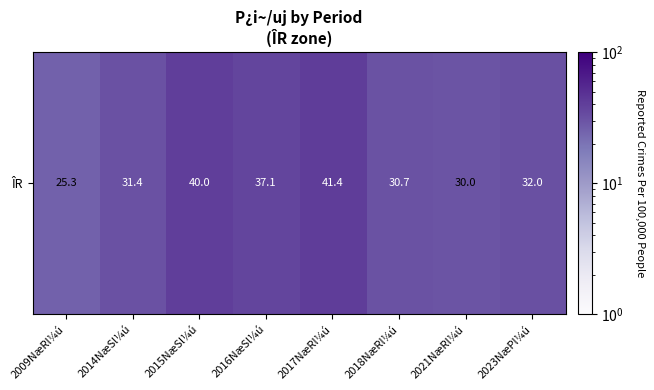

Which label corresponds to the largest value in the chart?

2017NæRl¼ú